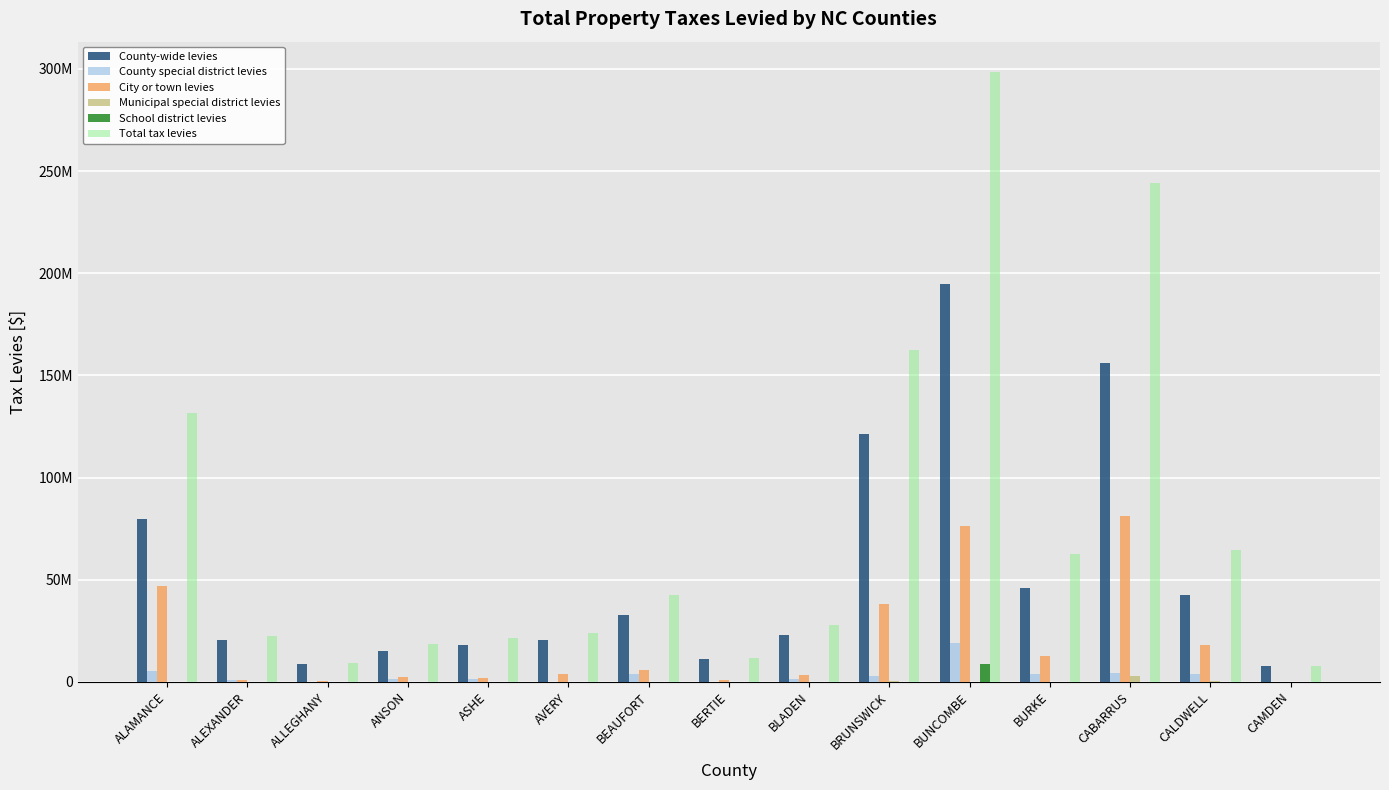

Where does the County-wide levies series first go above 22888873?

ALAMANCE